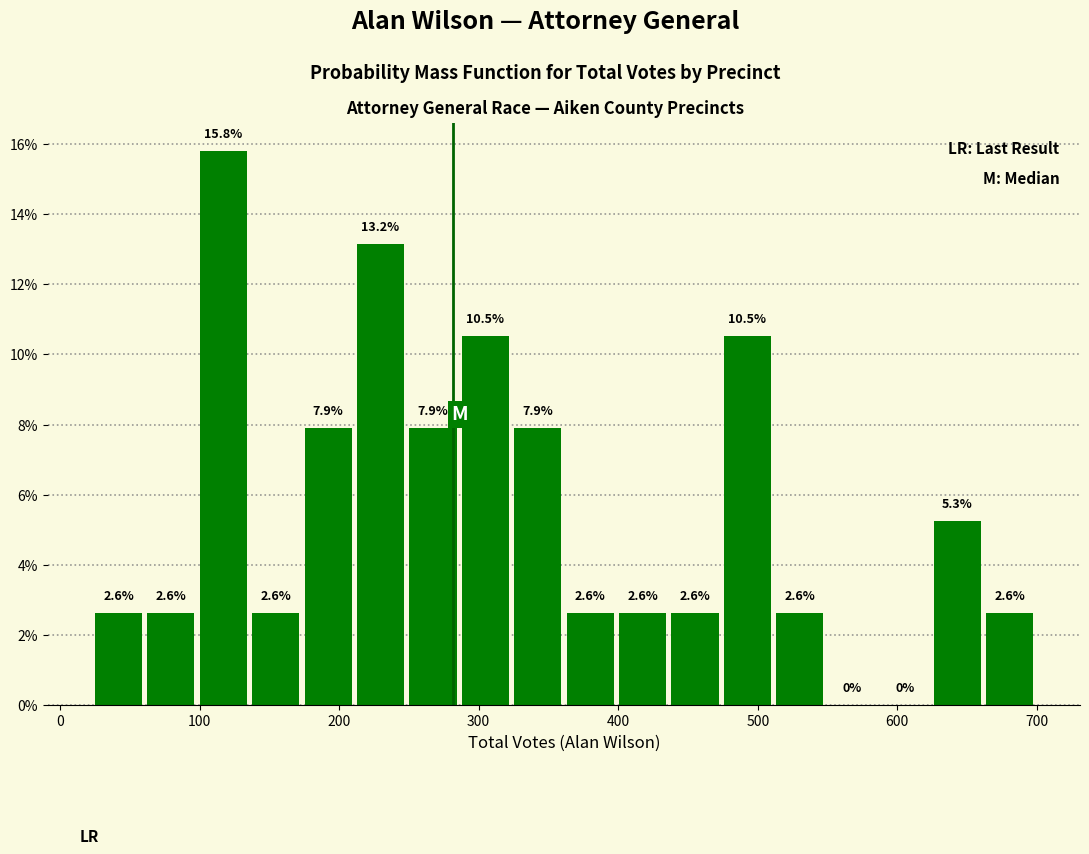

Around what value on the x-axis is the tallest bar? Give the approximate position of its centre, as read against the axis.

120